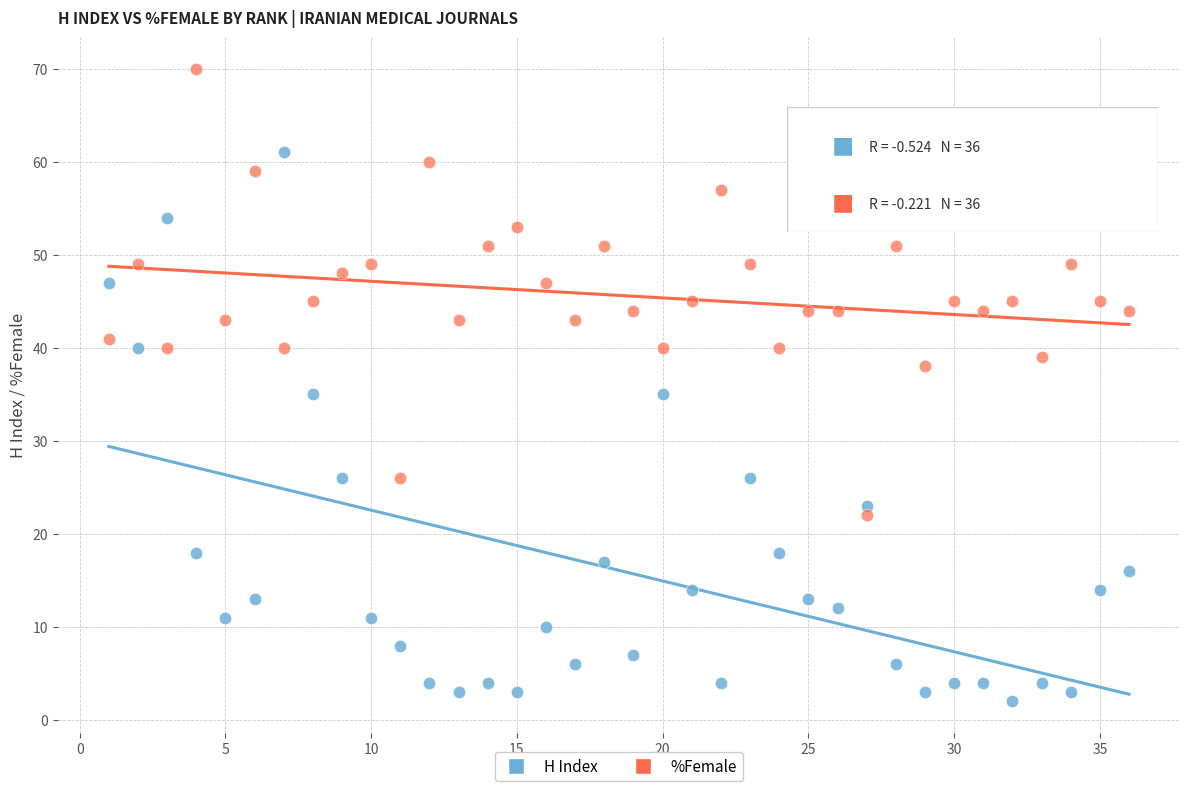

Which series has the largest Y range (max minus min)?

H Index